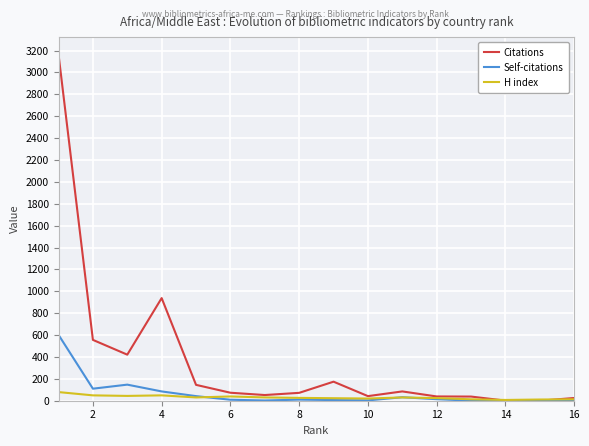

Which series has the largest total across all categories?

Citations